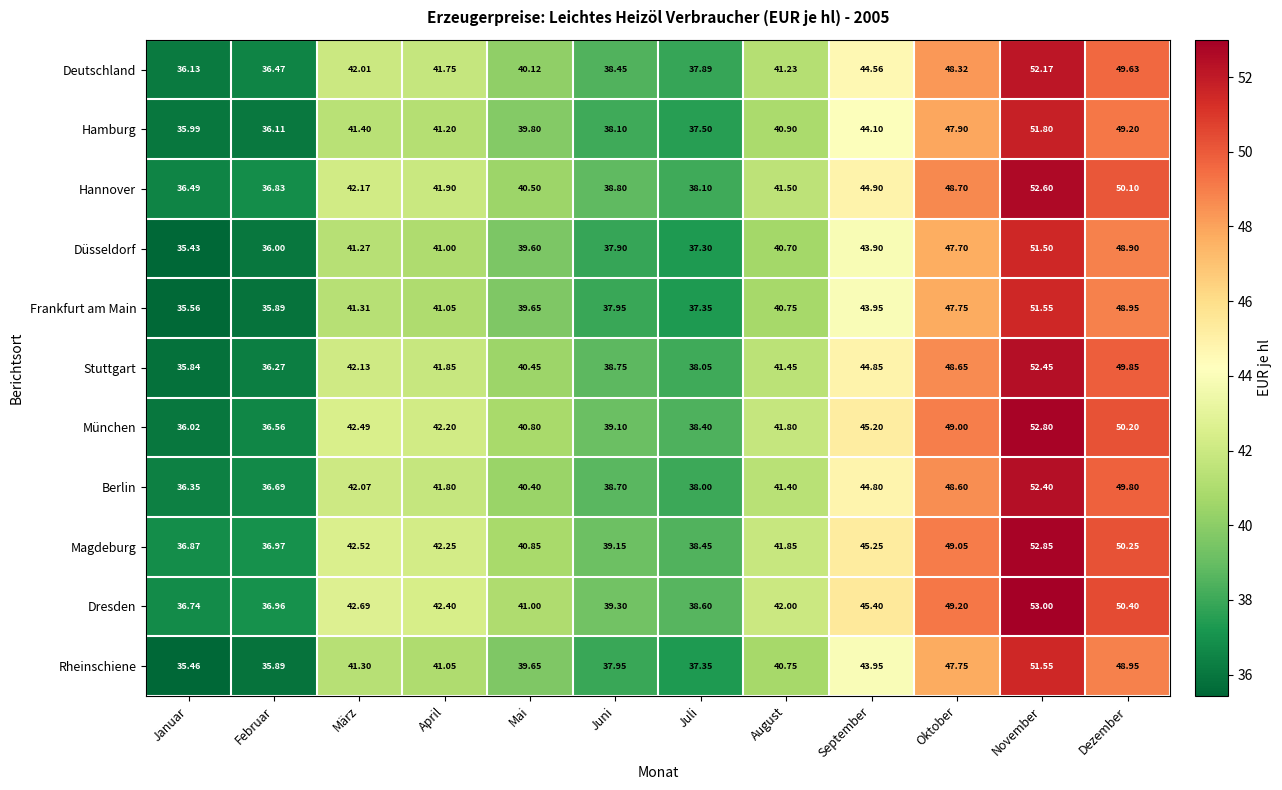

Which series has the largest total across all categories?

Dresden